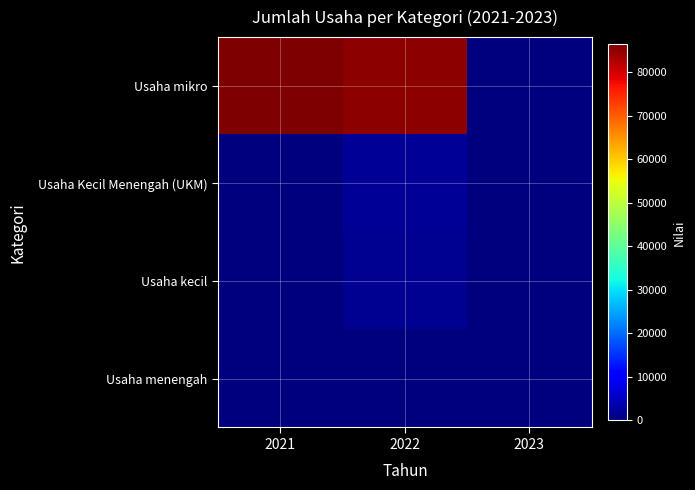

Which series has the largest range (max minus min)?

Usaha mikro